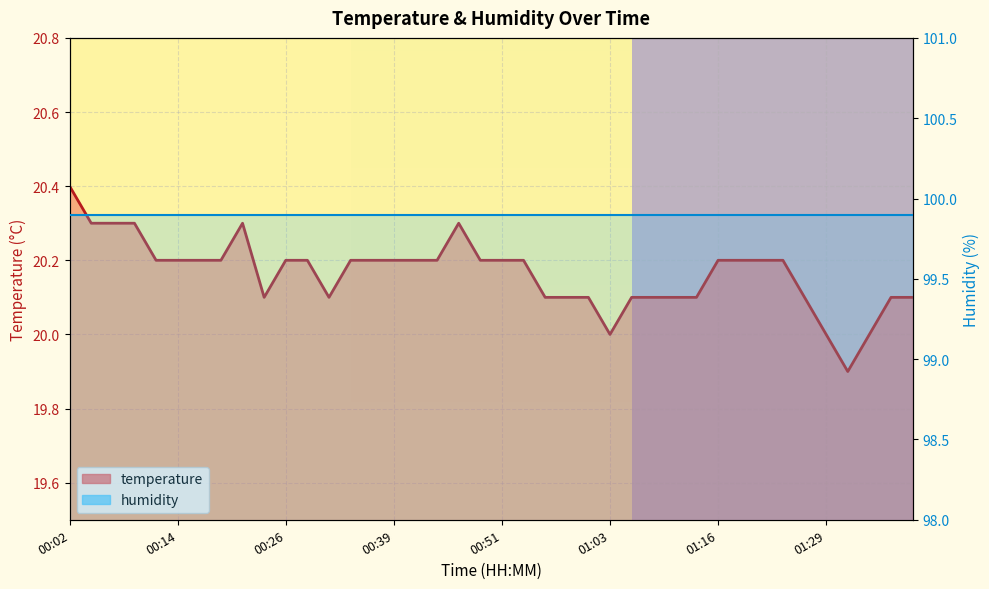

What is the label of the 19th point from the left?

00:46